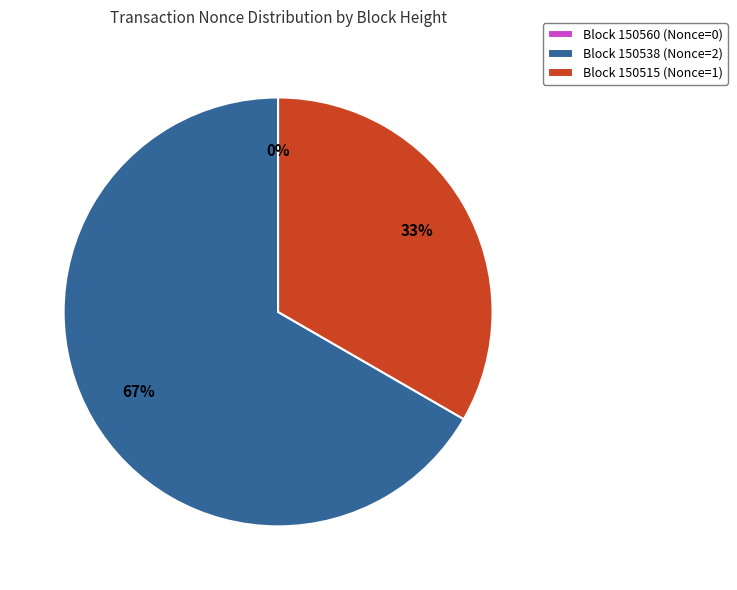

To the nearest percent, what is the difference between the 150560 and 150538 slice percentages?

67%